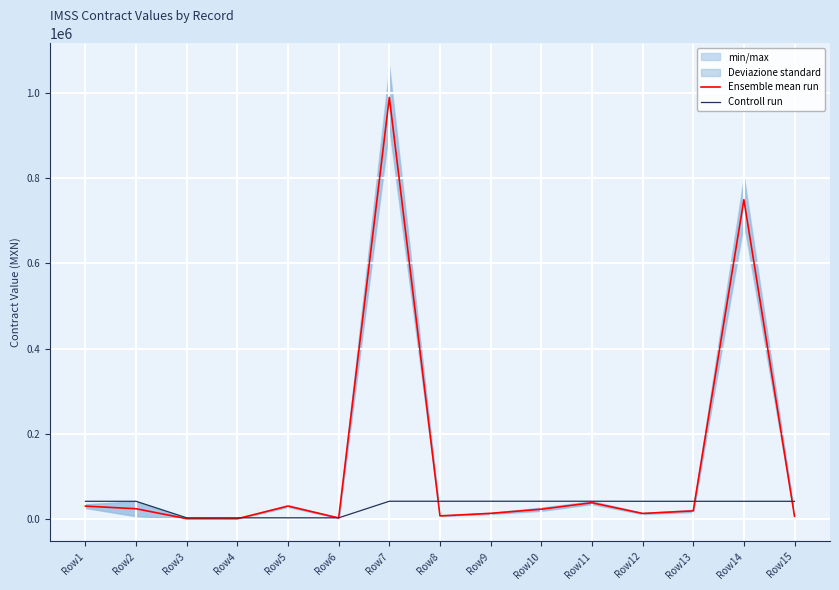

How many values in the Ensemble mean run series exceed 19379?

8